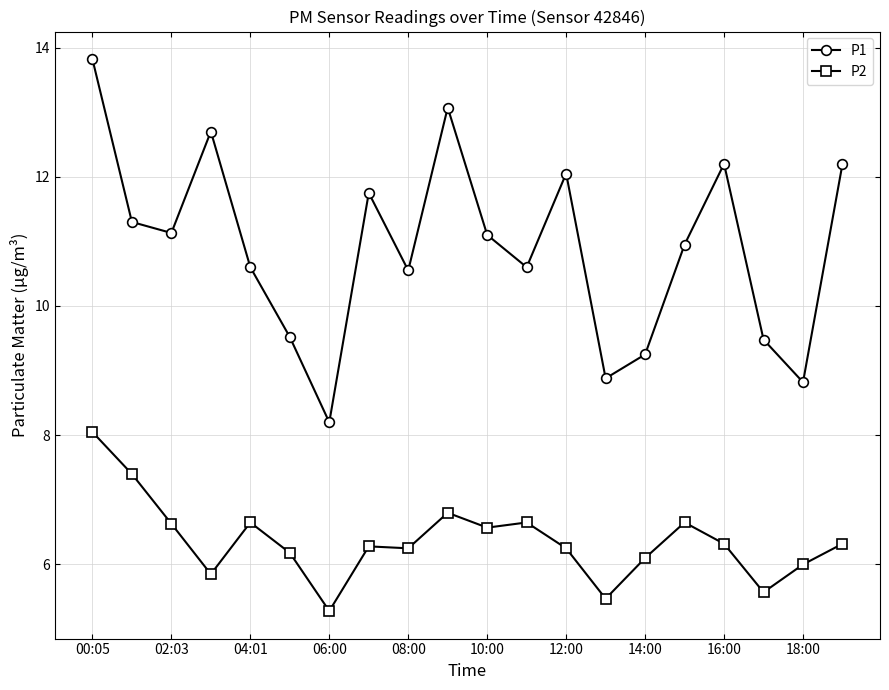

What are all the series names shown in the legend?

P1, P2